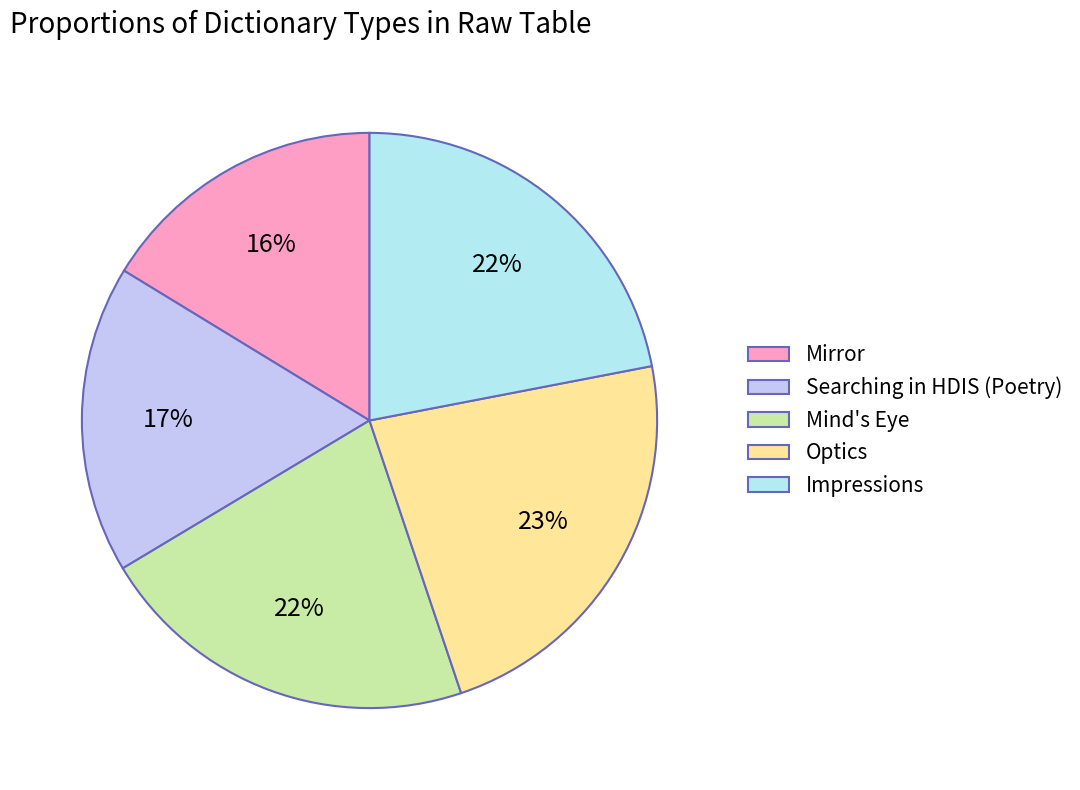

Is the sum of Impressions and Searching in HDIS (Poetry) greater than half?

No